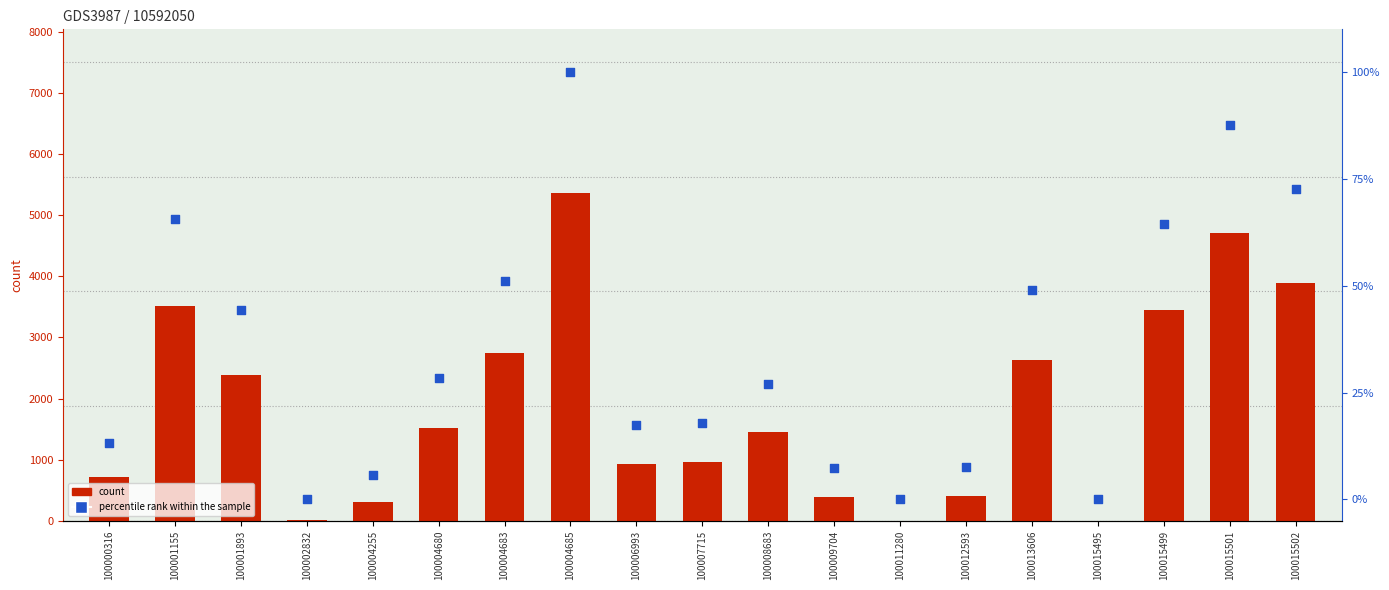

What is the total value across all series at 100004683?

2796.2